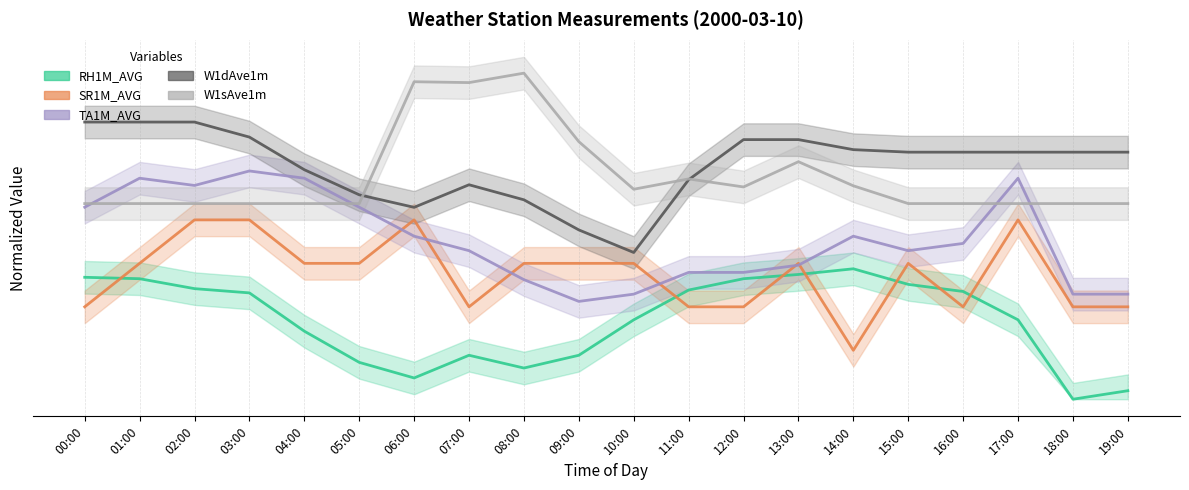

Which series ends up on top after the final intersection of SR1M_AVG and RH1M_AVG?

SR1M_AVG